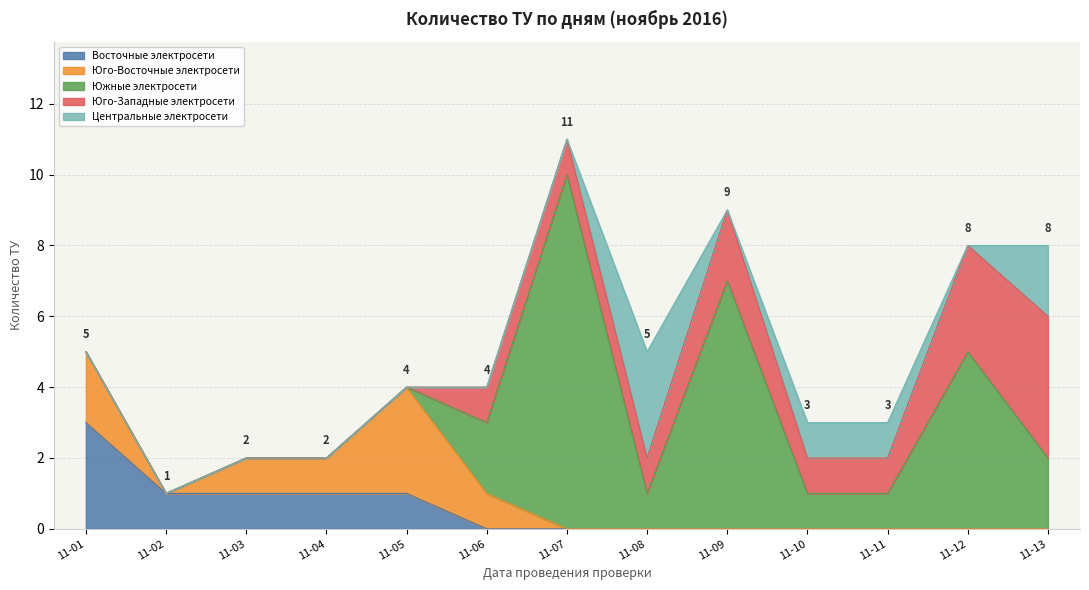

What is the sum of all Юго-Западные электросети values?

14